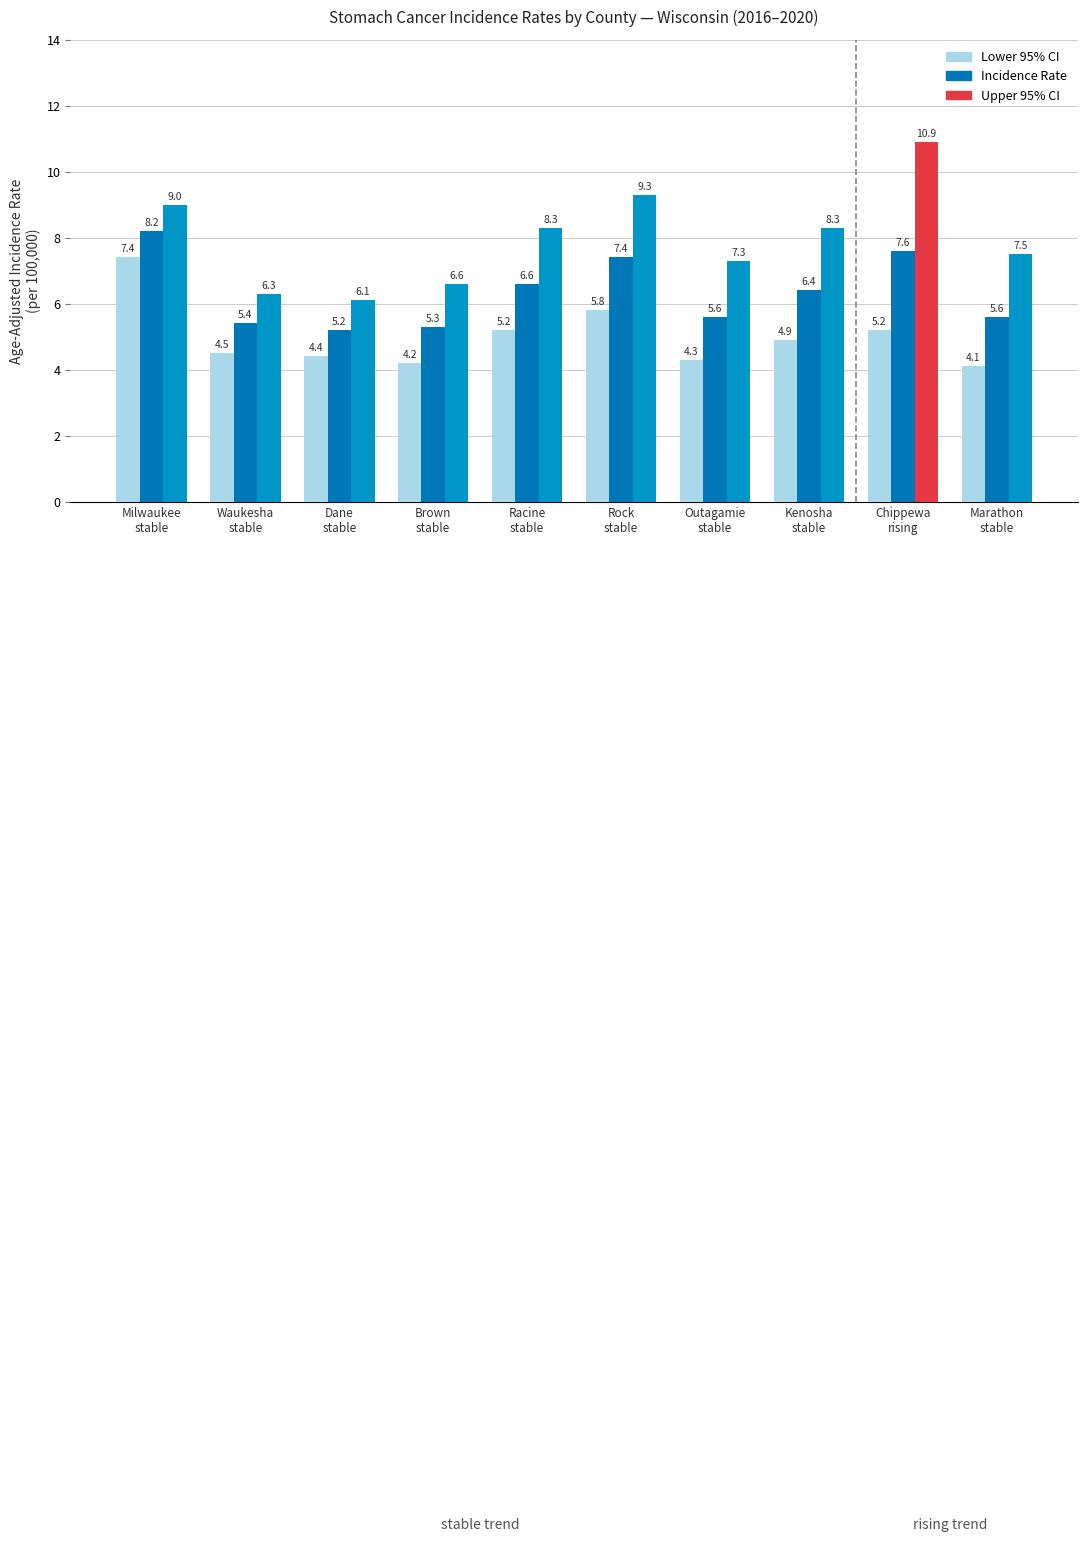

Is it true that Incidence Rate equals 12.9 at Chippewa
rising?

False